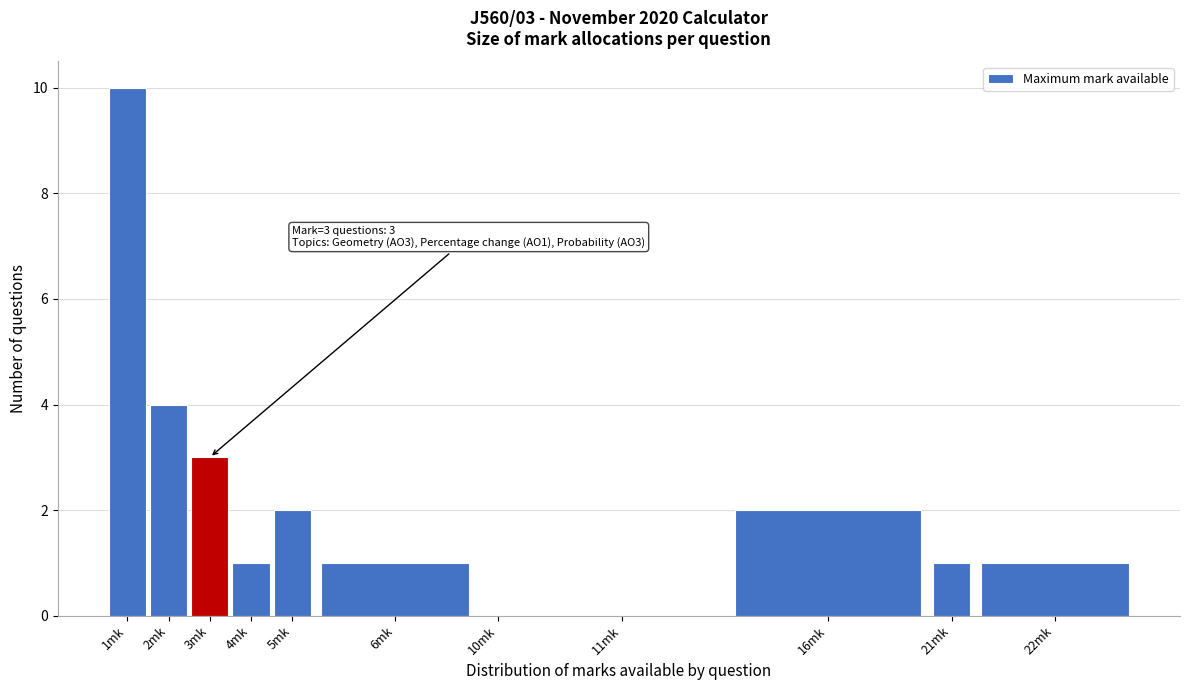

Reading left to right, list all the values displayed in this chart.

1mk=10	2mk=4	3mk=3	4mk=1	5mk=2	6mk=1	10mk=0	11mk=0	16mk=2	21mk=1	22mk=1